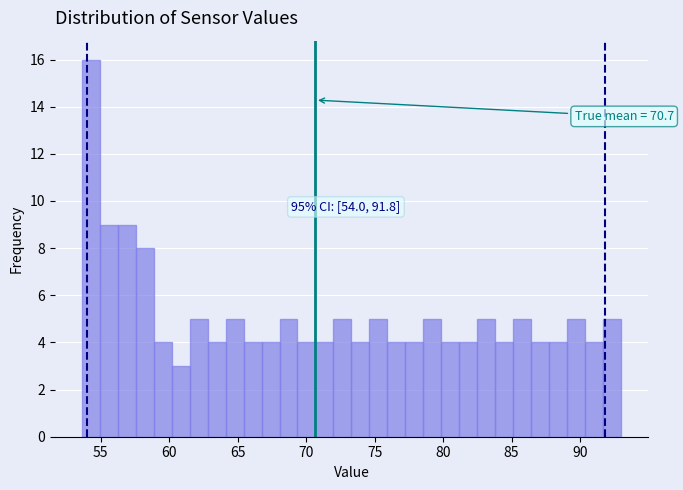

Around what value on the x-axis is the tallest bar? Give the approximate position of its centre, as read against the axis.

54.5